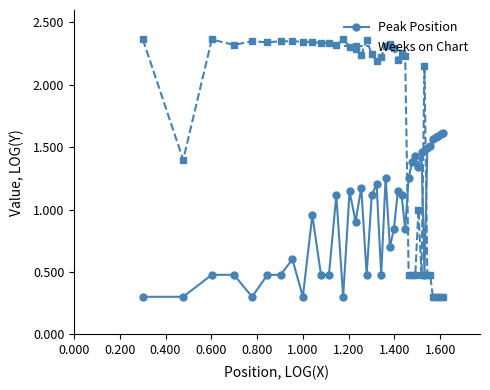

List the series in order of their peak value, highest first.

Weeks on Chart, Peak Position